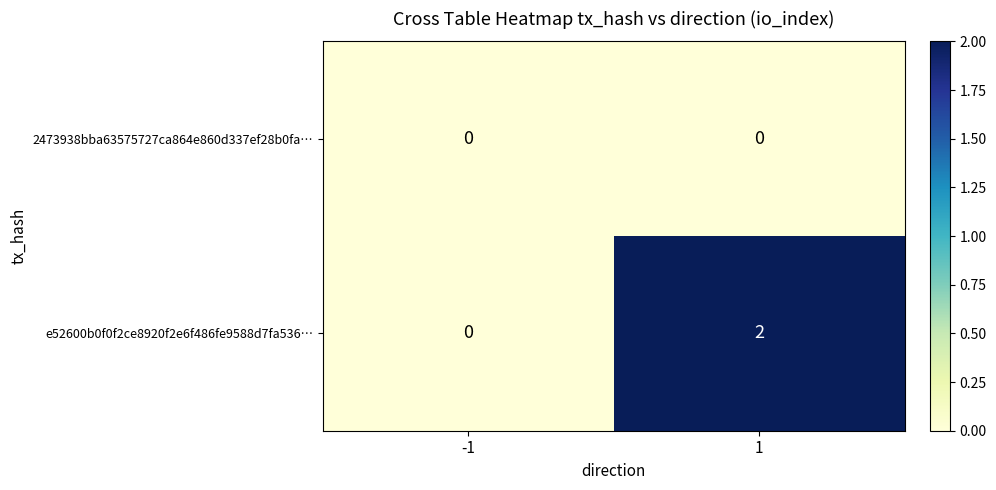

Reading left to right, transcribe all the data shown in this chart.

2473938bba63575727ca864e860d337ef28b0fa…: 0	0
e52600b0f0f2ce8920f2e6f486fe9588d7fa536…: 0	2